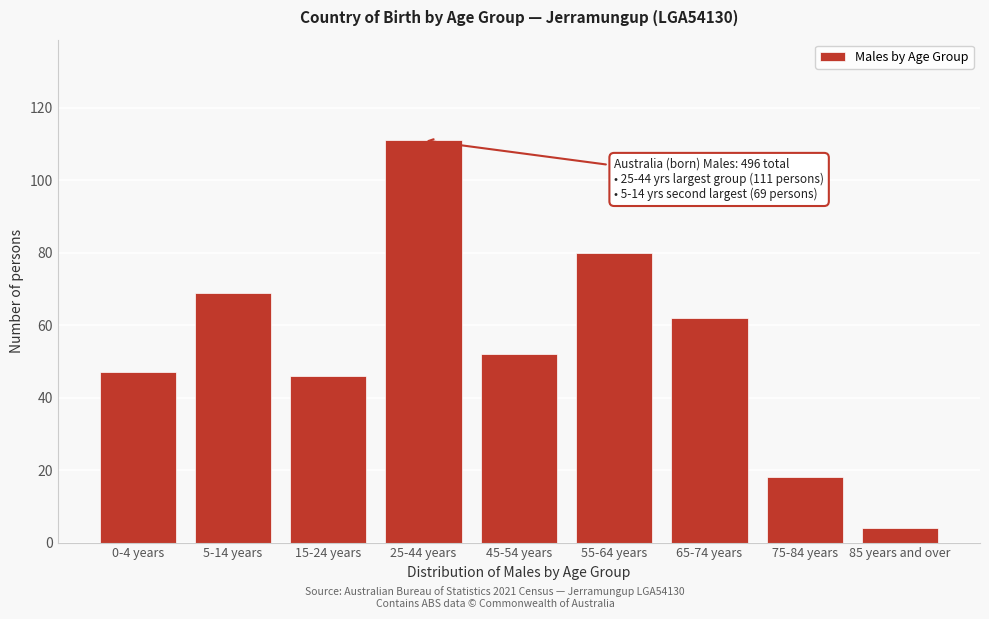

Reading right to left, list all the values displayed in this chart.

4	18	62	80	52	111	46	69	47